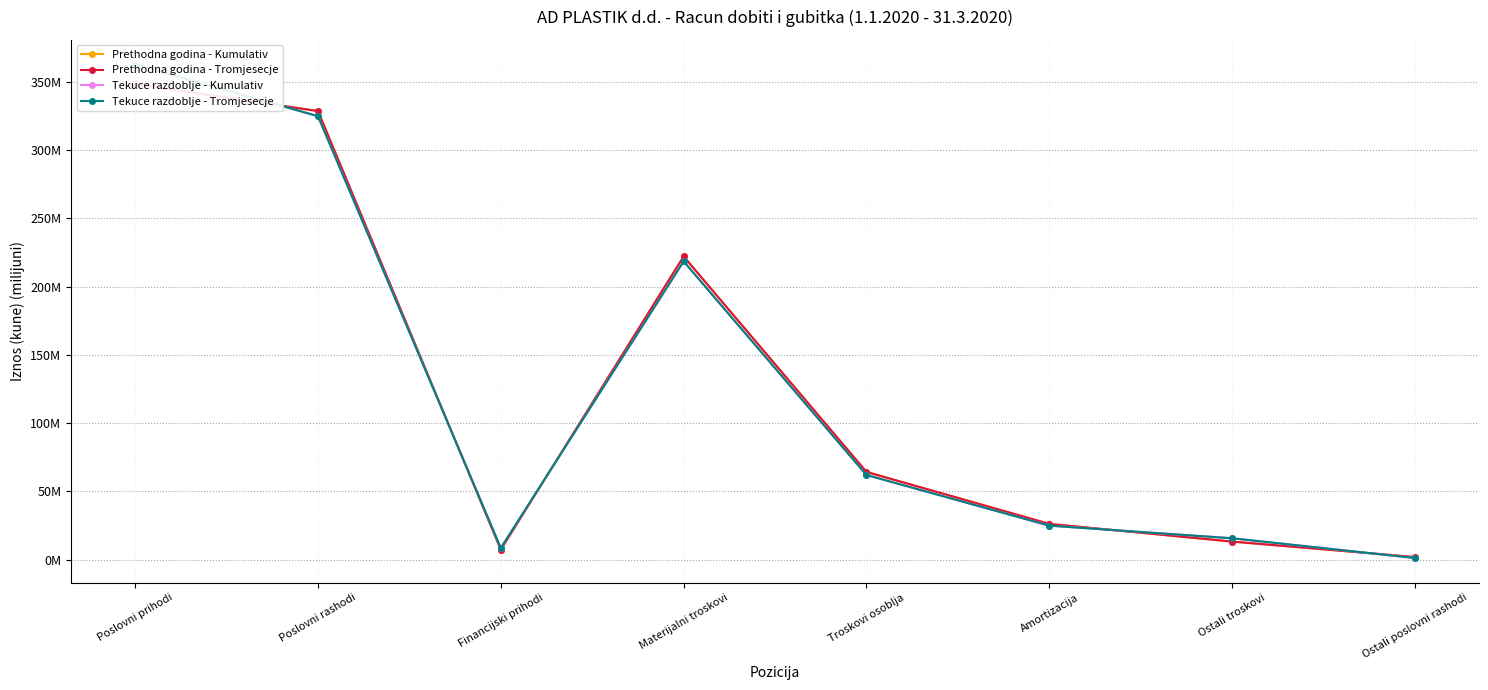

Count the number of categories in the chart.

8